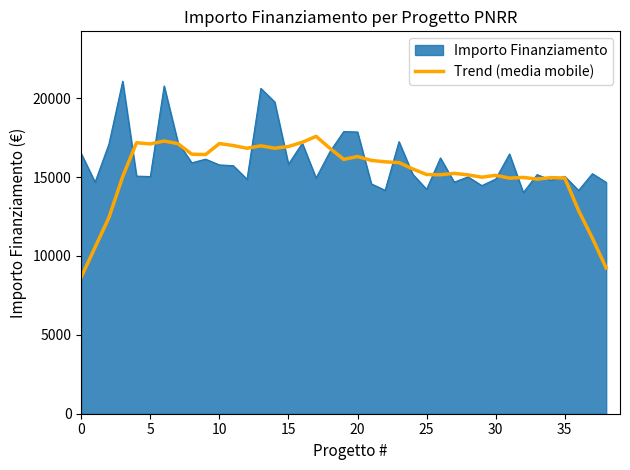

List the series in order of their peak value, lowest first.

Trend (media mobile), Importo Finanziamento